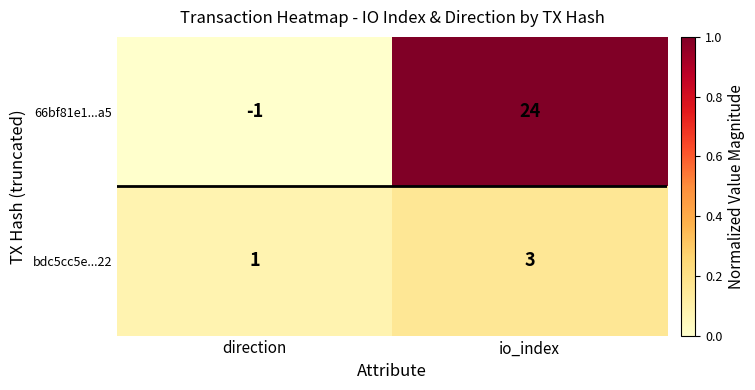

Where is bdc5cc5e...22 nearest to the value 2?

direction